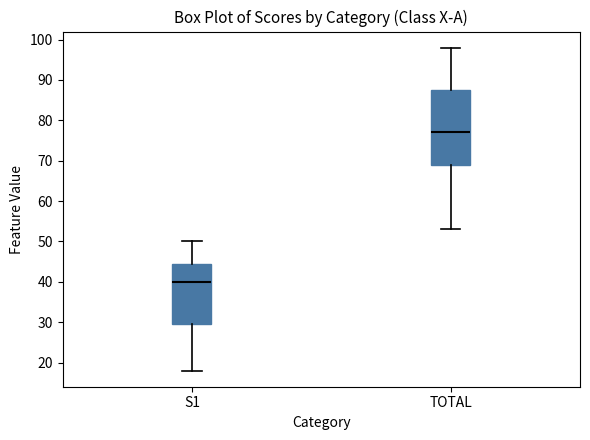

Comparing the boxes themselves (not the whiskers), which one is the tallest?

TOTAL